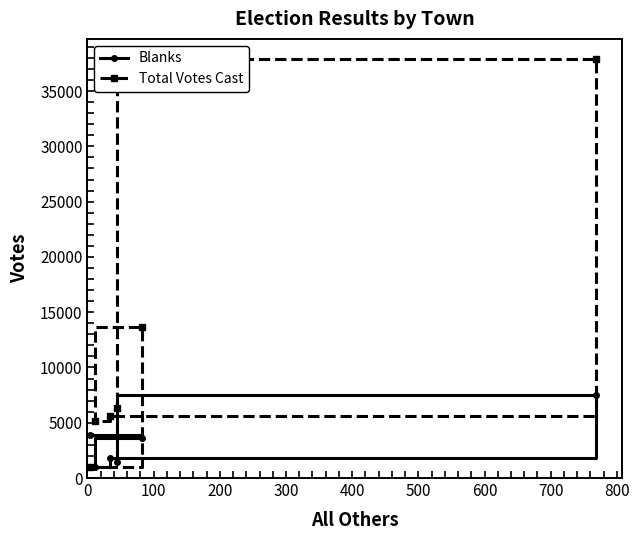

Which series has the largest range (max minus min)?

Total Votes Cast